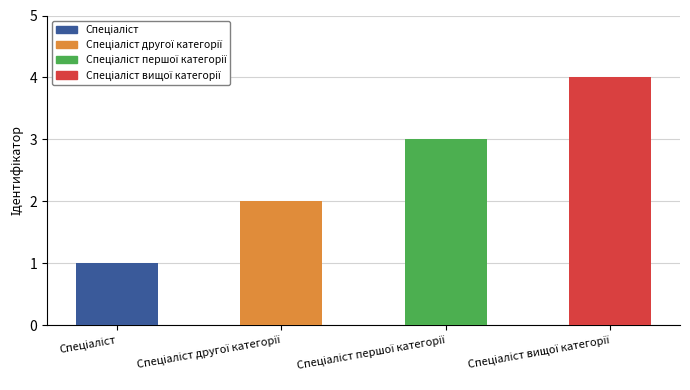

What is the maximum value shown in the chart?

4